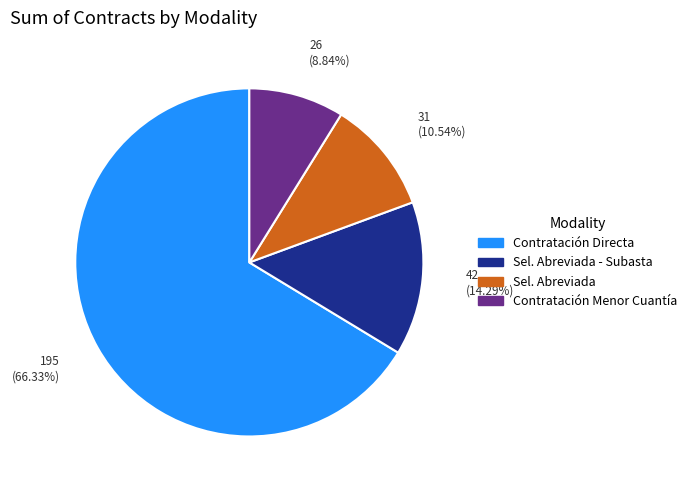

Does any single category account for the majority?

Yes